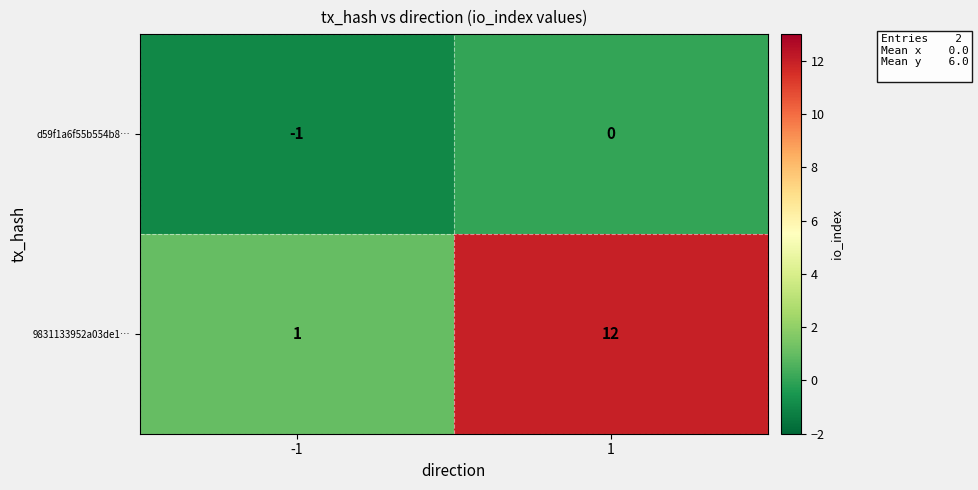

List the labels in order of d59f1a6f55b554b8… value, largest first.

1, -1